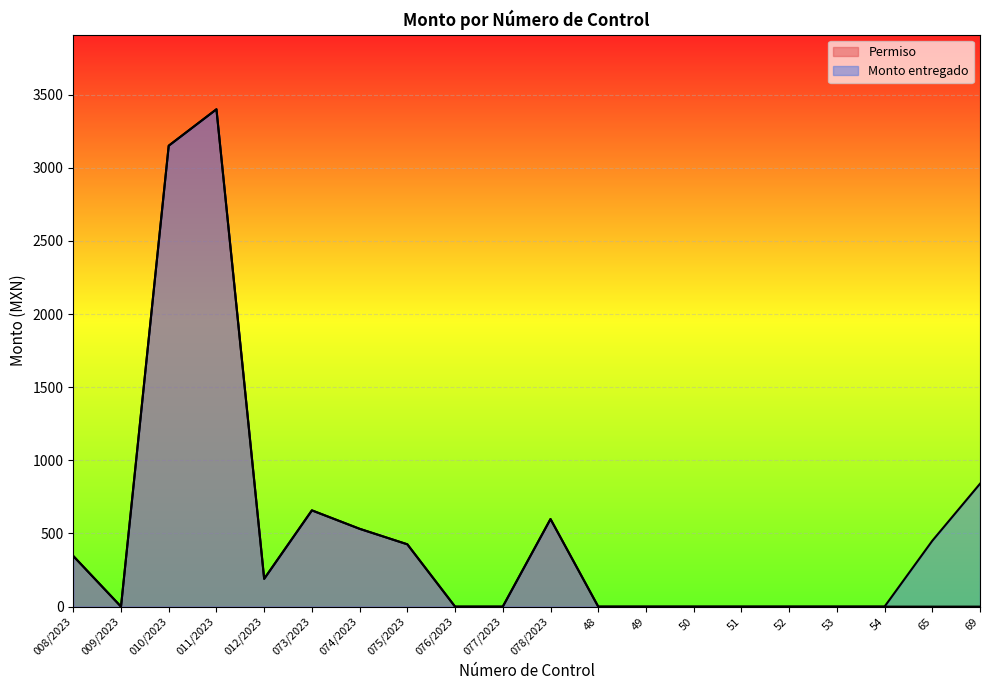

What is the difference between the maximum and second lowest values in the Monto entregado series?

3400.0